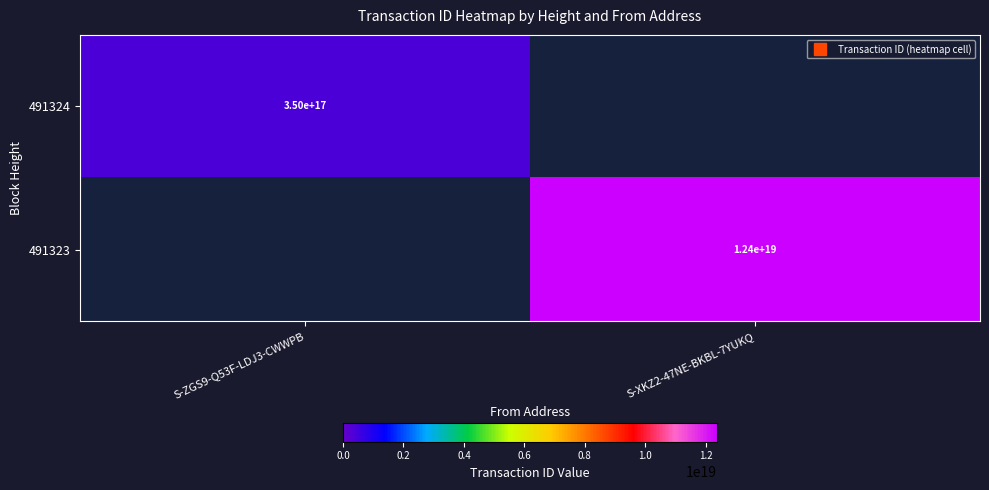

What is the minimum value shown in the chart?

350237649809324736.0